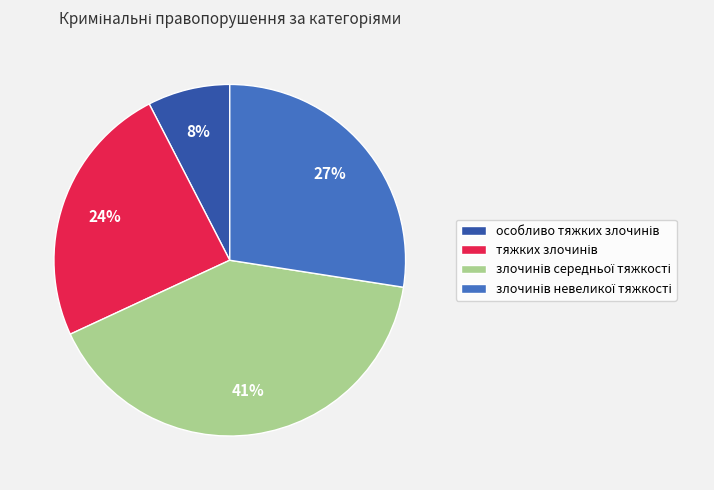

Is there a majority slice in this chart?

No